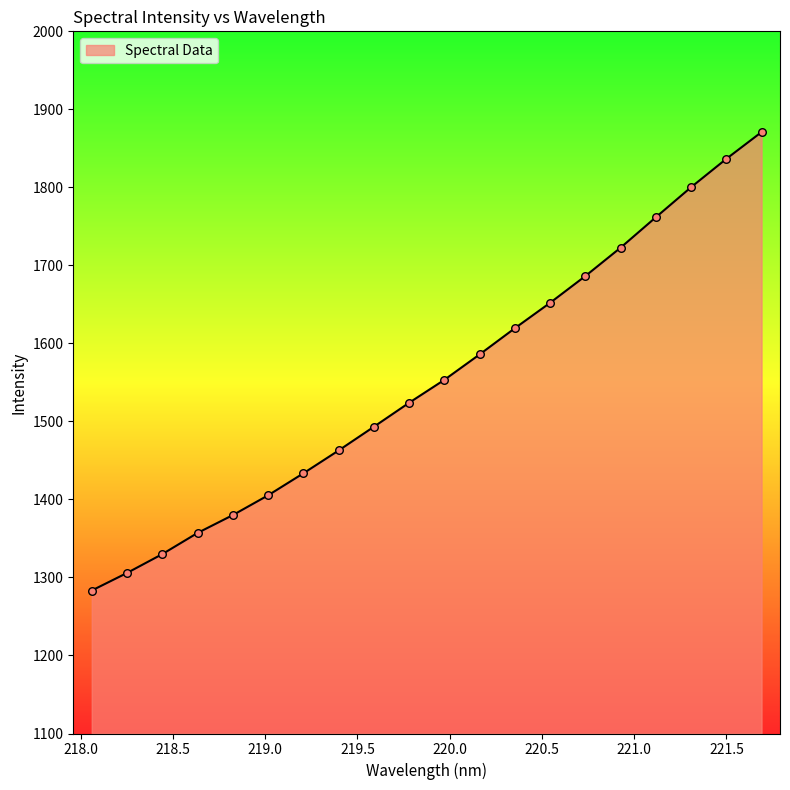

What is the greatest value displayed?

1870.9